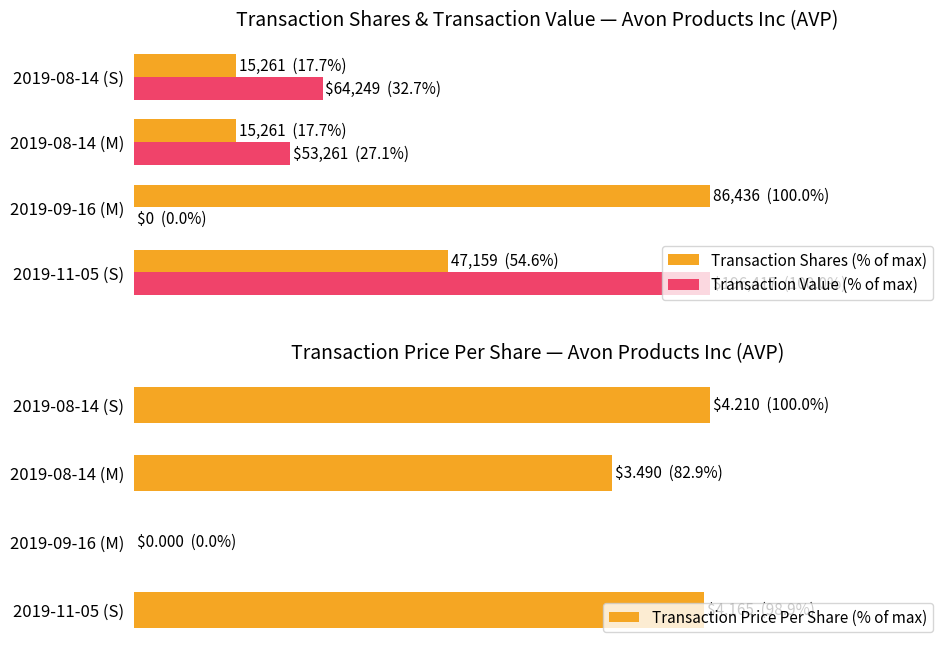

Reading left to right, transcribe all the data shown in this chart.

Transaction Shares (% of max): 54.6	100.0	17.7	17.7
Transaction Value (% of max): 100.0	0.0	27.1	32.7
Transaction Price Per Share (% of max): 98.9	0.0	82.9	100.0